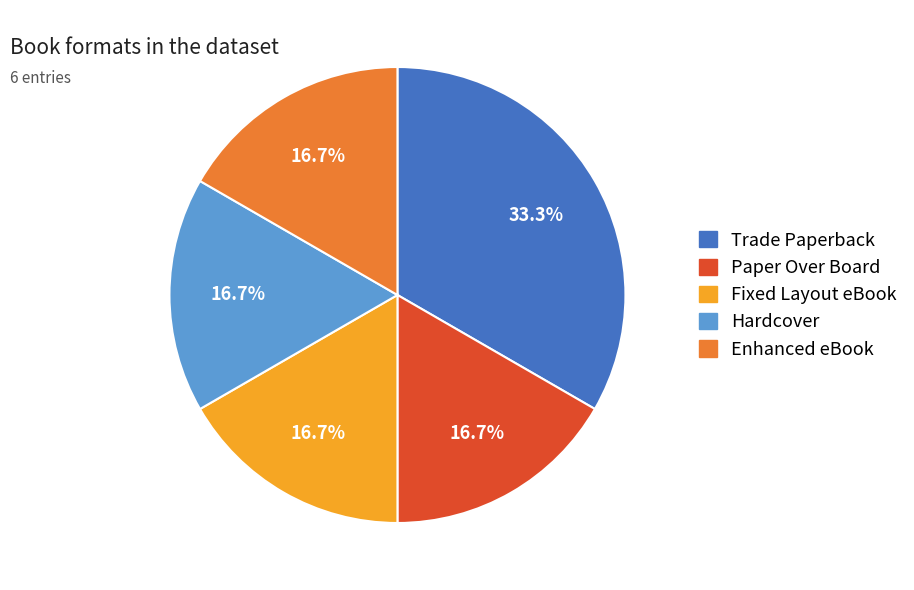

Is there a majority slice in this chart?

No